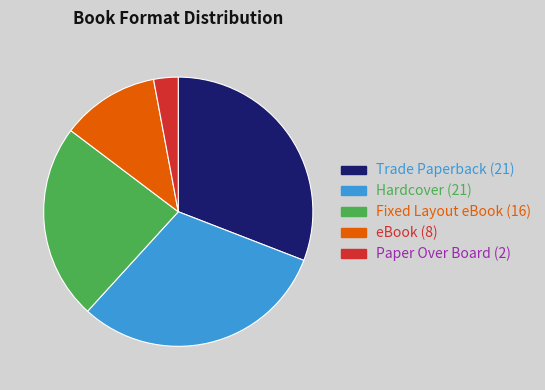

Which slice is the smallest?

Paper Over Board